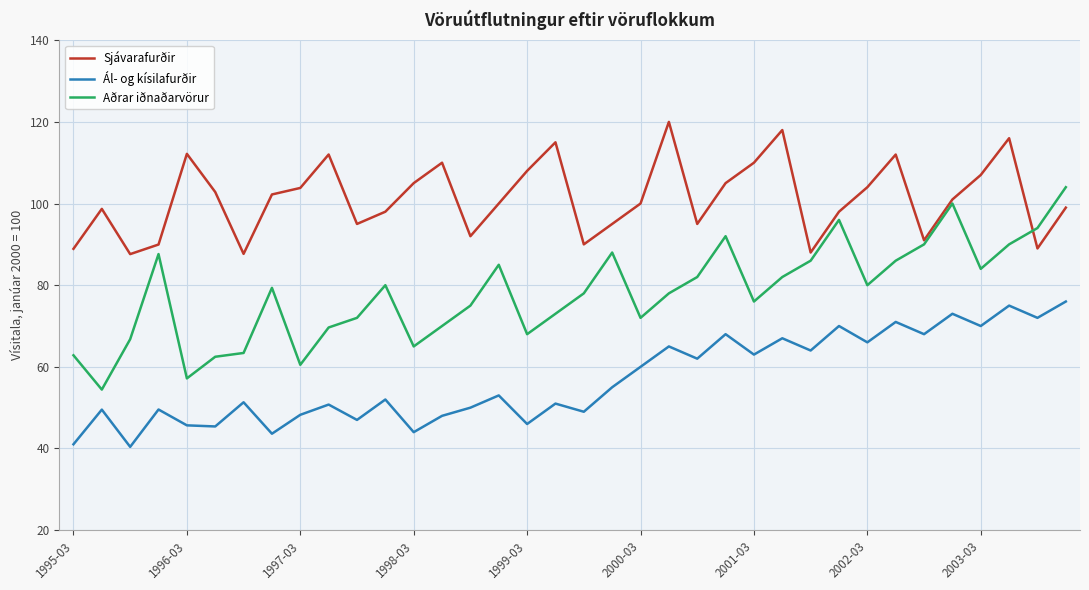

List the series in order of their overall mean, lowest first.

Ál- og kísilafurðir, Aðrar iðnaðarvörur, Sjávarafurðir